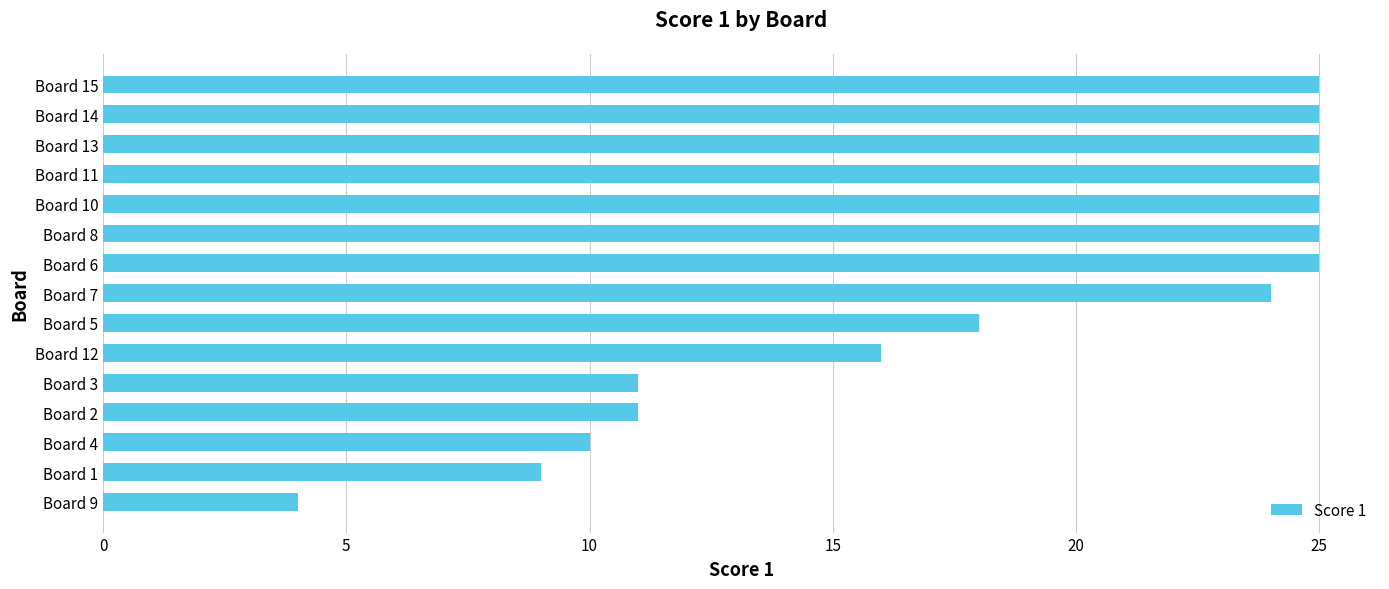

What is the difference between the maximum and minimum values?

21